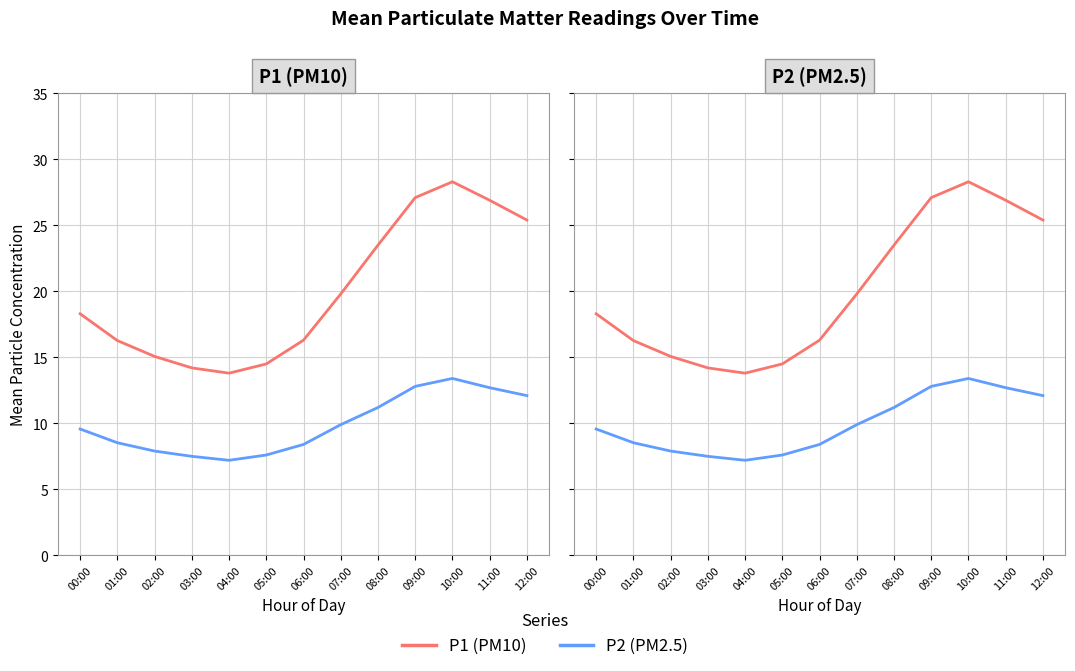

Which category has the lowest value in the P1 series?

04:00